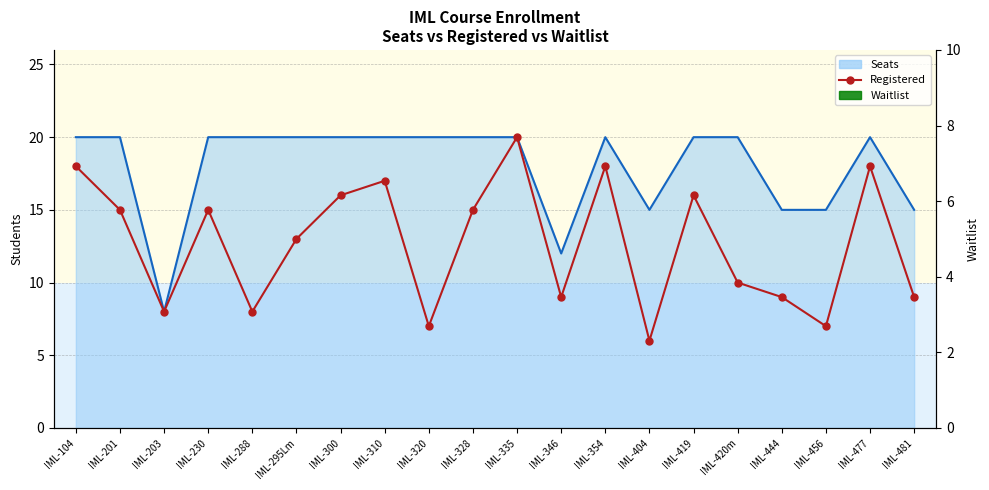

Reading right to left, list all the values displayed in this chart.

Seats (line): IML-481=15	IML-477=20	IML-456=15	IML-444=15	IML-420m=20	IML-419=20	IML-404=15	IML-354=20	IML-346=12	IML-335=20	IML-328=20	IML-320=20	IML-310=20	IML-300=20	IML-295Lm=20	IML-288=20	IML-230=20	IML-203=8	IML-201=20	IML-104=20
Registered: IML-481=9	IML-477=18	IML-456=7	IML-444=9	IML-420m=10	IML-419=16	IML-404=6	IML-354=18	IML-346=9	IML-335=20	IML-328=15	IML-320=7	IML-310=17	IML-300=16	IML-295Lm=13	IML-288=8	IML-230=15	IML-203=8	IML-201=15	IML-104=18
Waitlist: IML-481=0	IML-477=0	IML-456=0	IML-444=0	IML-420m=0	IML-419=0	IML-404=0	IML-354=0	IML-346=0	IML-335=0	IML-328=0	IML-320=0	IML-310=0	IML-300=0	IML-295Lm=0	IML-288=0	IML-230=0	IML-203=0	IML-201=0	IML-104=0